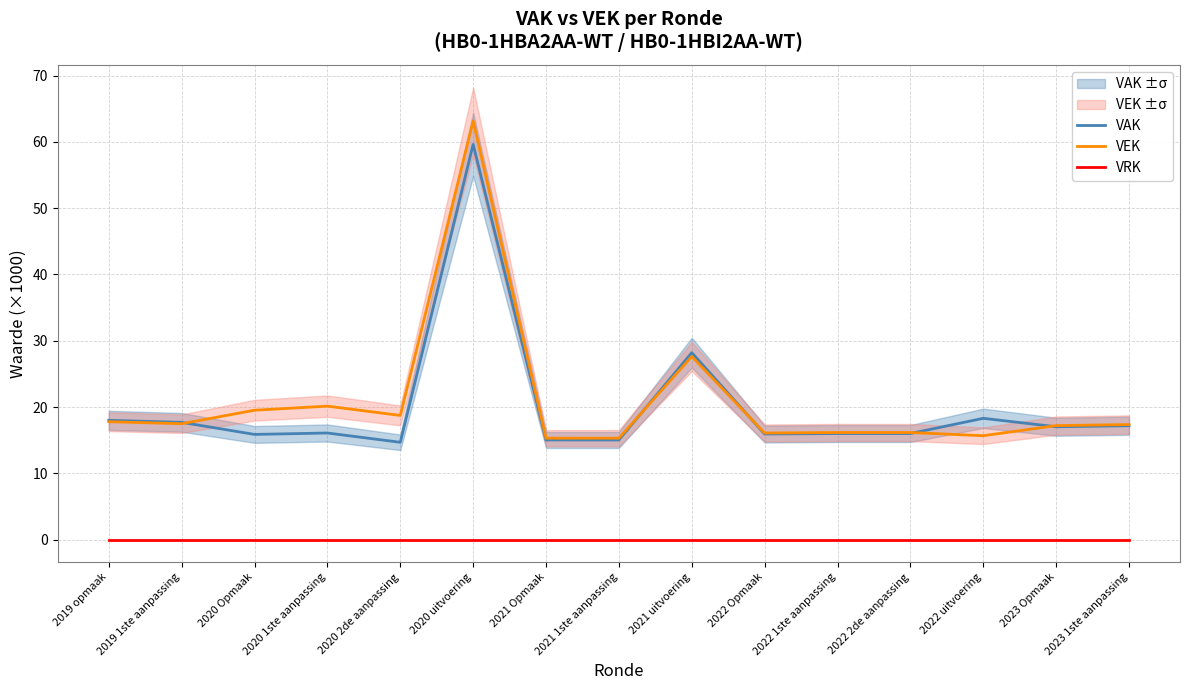

The VAK series shows 11.3 at 2021 uitvoering. True or false?

False